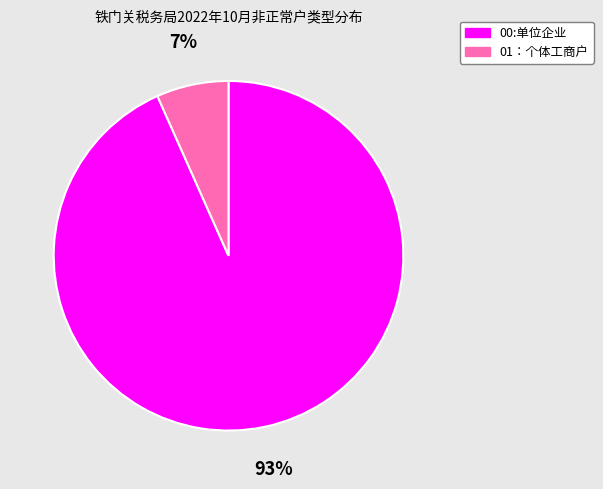

Which category has the biggest portion of the pie?

00:单位企业